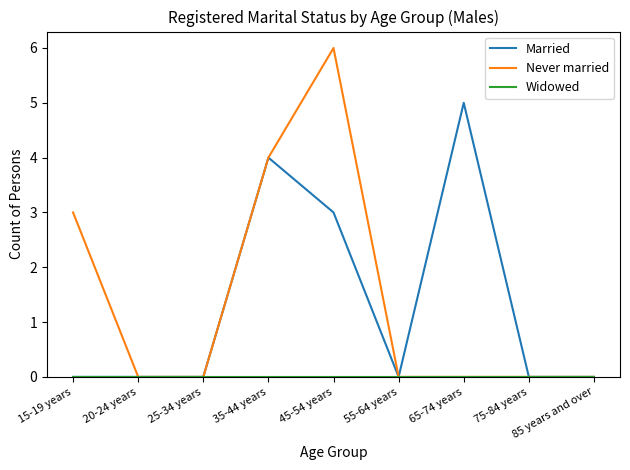

Which series has the widest spread of values?

Never married